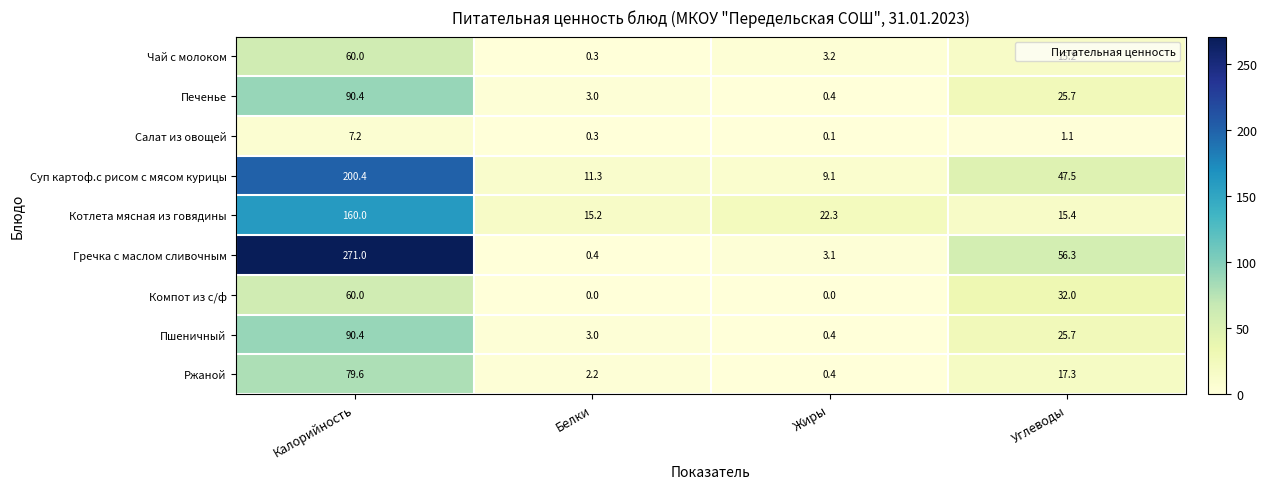

Which series has the largest total across all categories?

Гречка с маслом сливочным